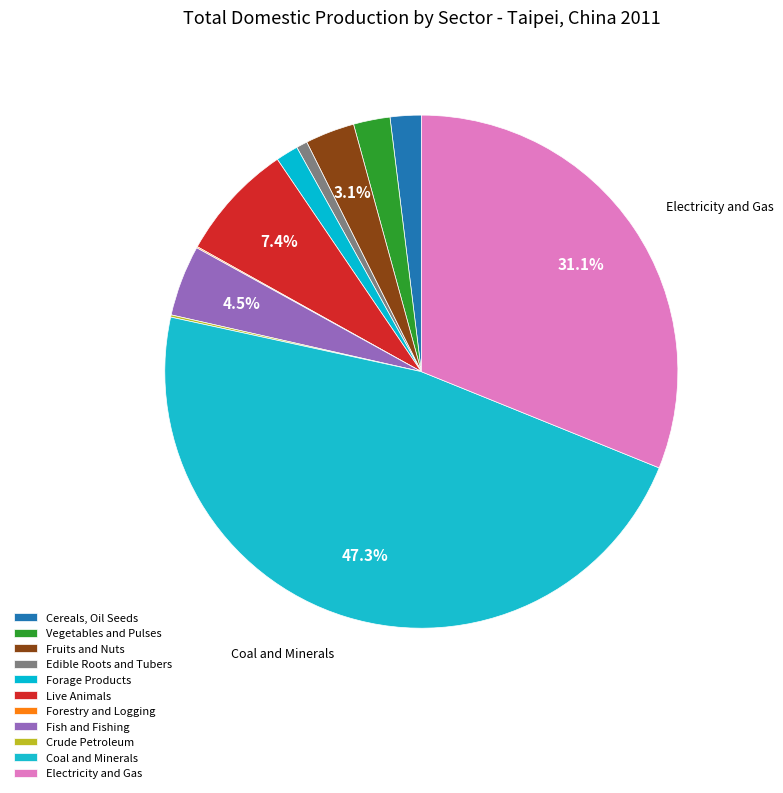

What is the ratio of the value at Forage Products to the value at Edible Roots and Tubers?

2.0